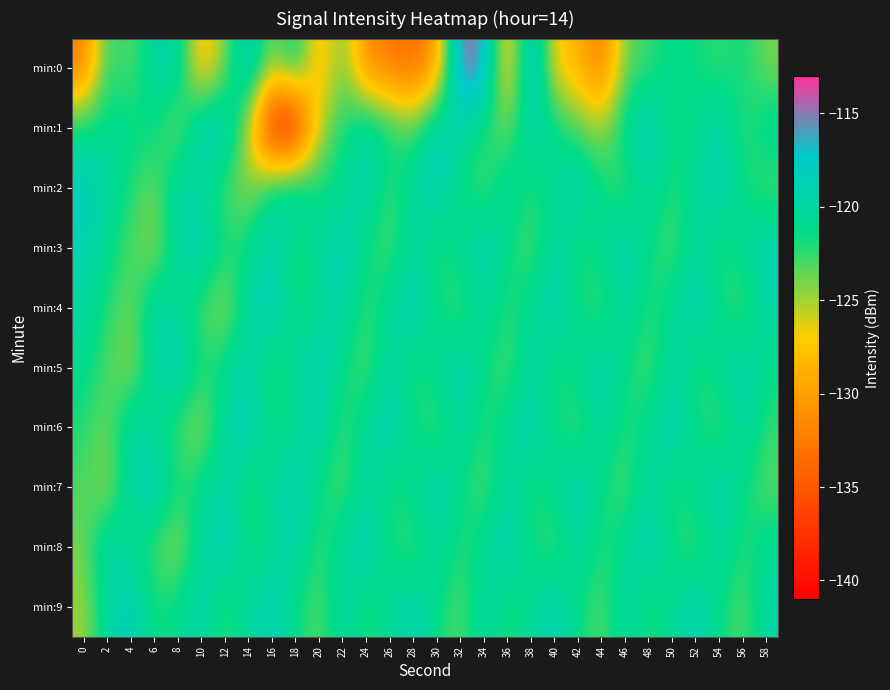

Which has a higher value, 28 or 2?

2